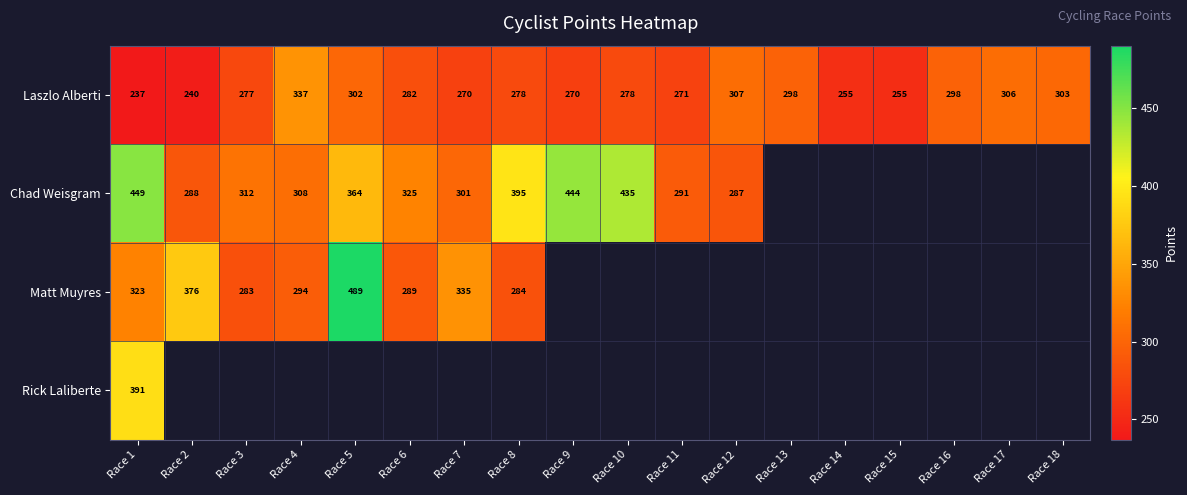

What is the maximum value for Rick Laliberte?

390.8